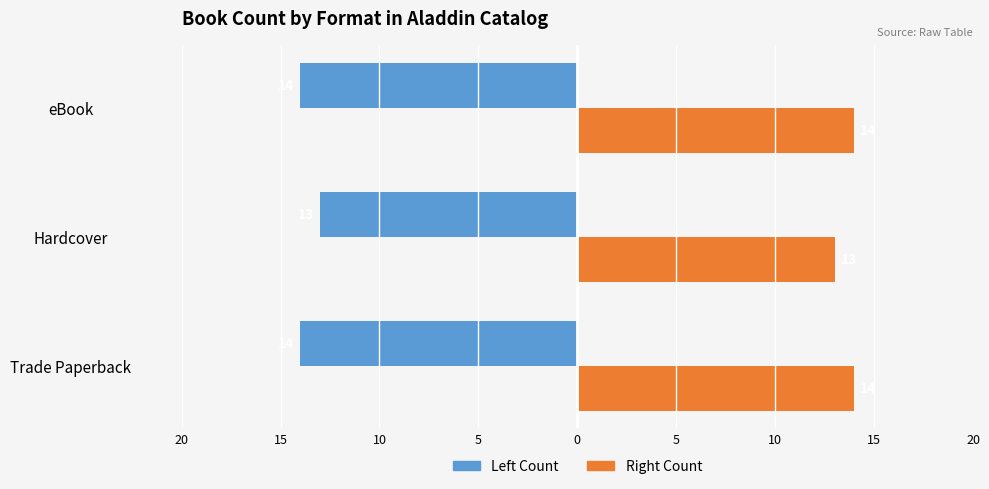

Reading right to left, extract all data points from this chart.

Trade Paperback: -14	-13	-14
Hardcover / eBook: 14	13	14